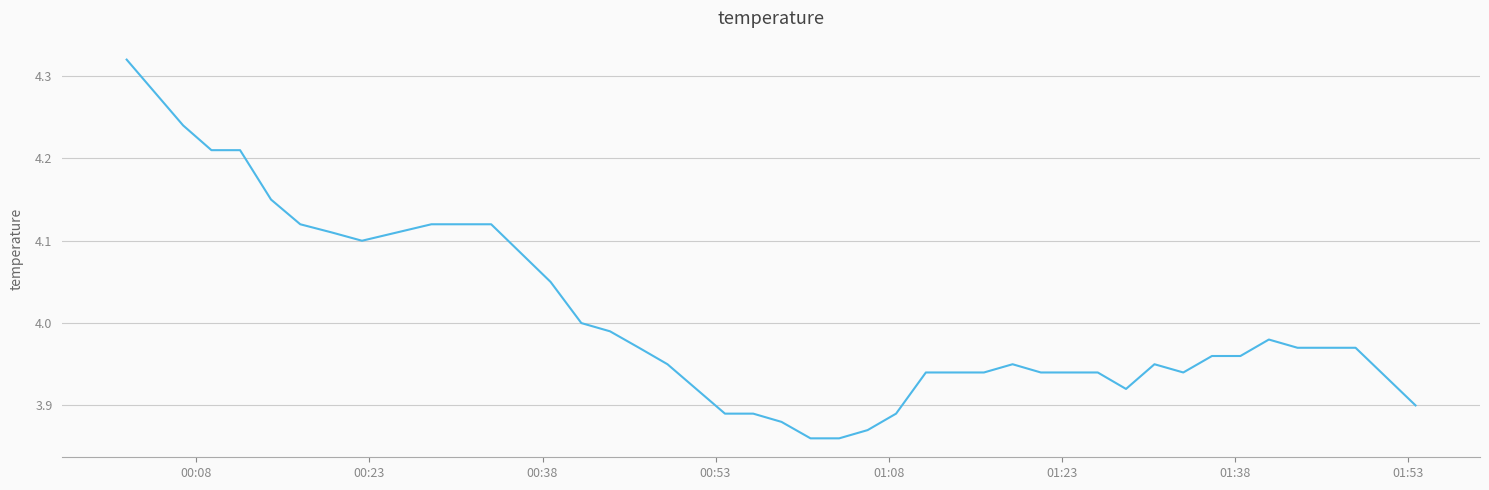

How many lines are shown in the chart?

1